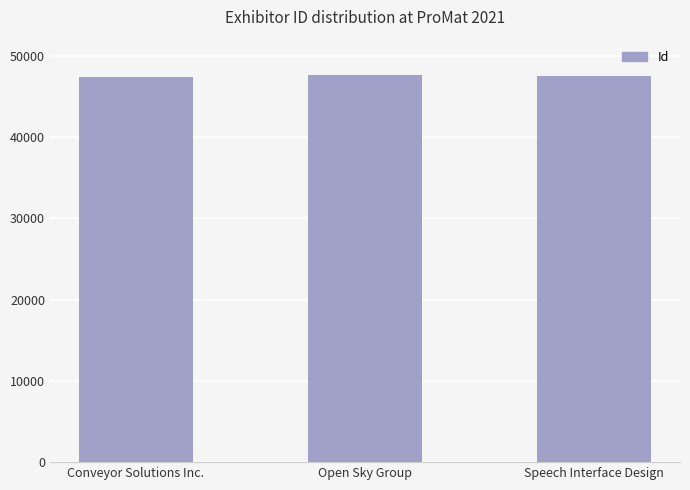

The value at Conveyor Solutions Inc. is 21359. True or false?

False